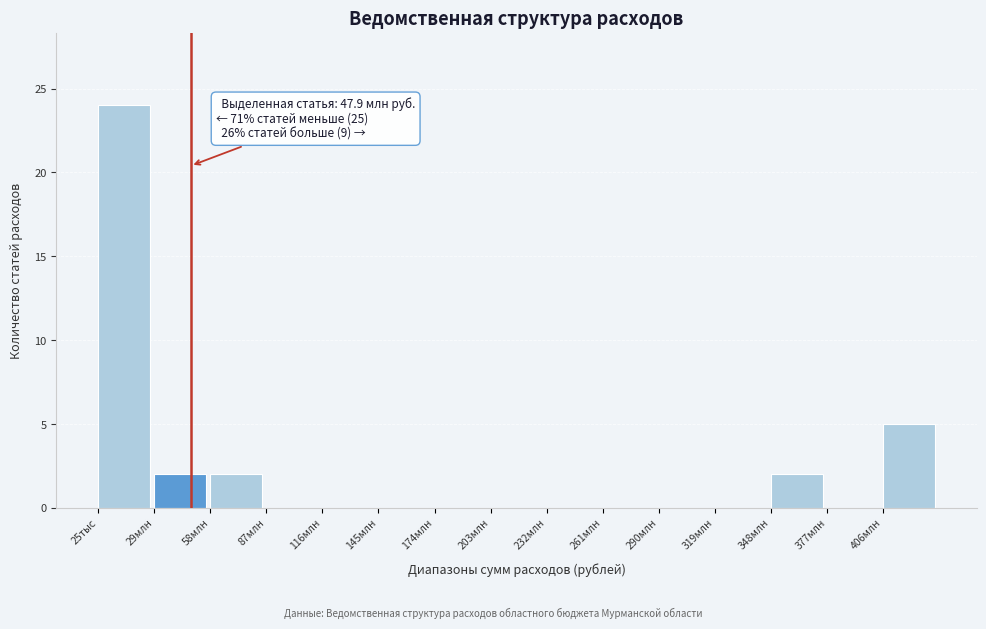

Reading left to right, list all the values displayed in this chart.

25тыс=24	29млн=2	58млн=2	87млн=0	116млн=0	145млн=0	174млн=0	203млн=0	232млн=0	261млн=0	290млн=0	319млн=0	348млн=2	377млн=0	406млн=5